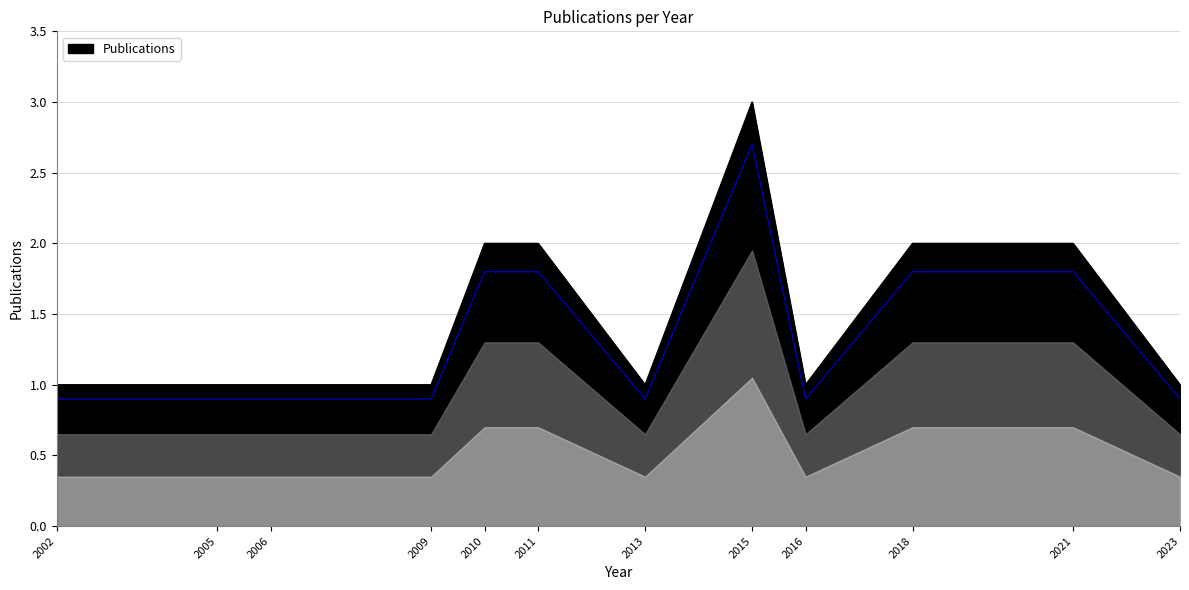

Does the chart have visible grid lines?

Yes